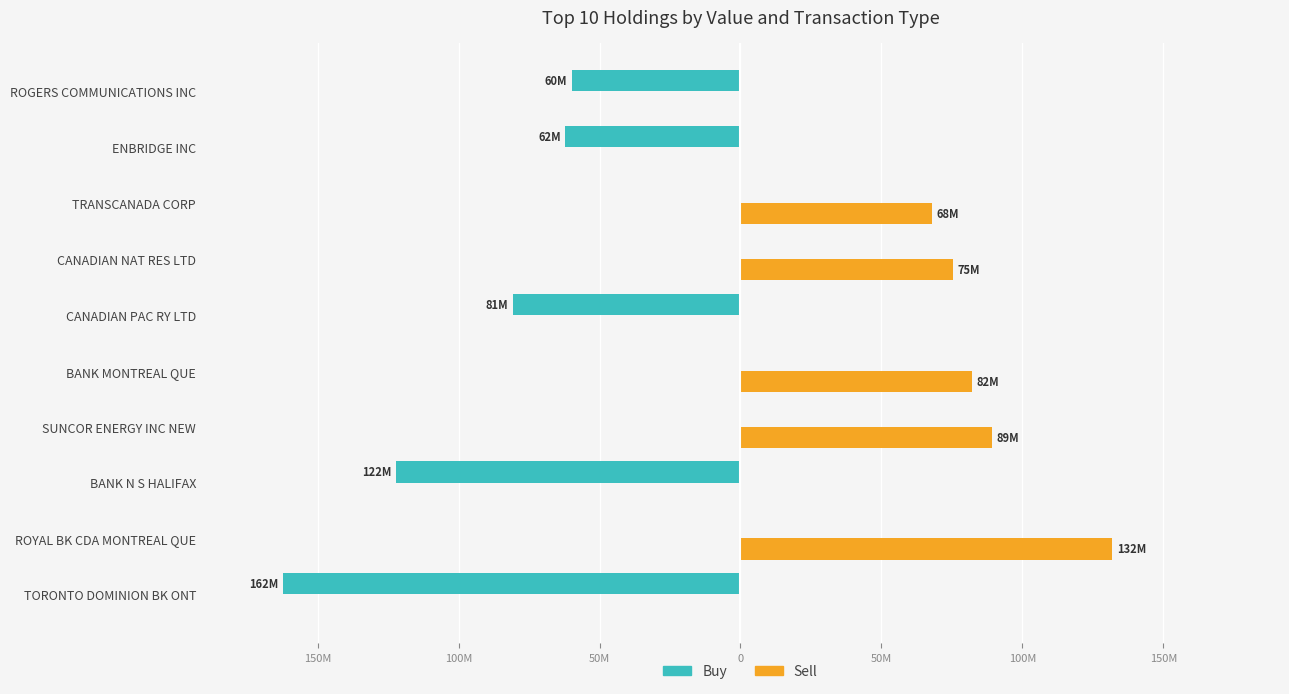

List the series in order of their overall mean, lowest first.

Buy, Sell